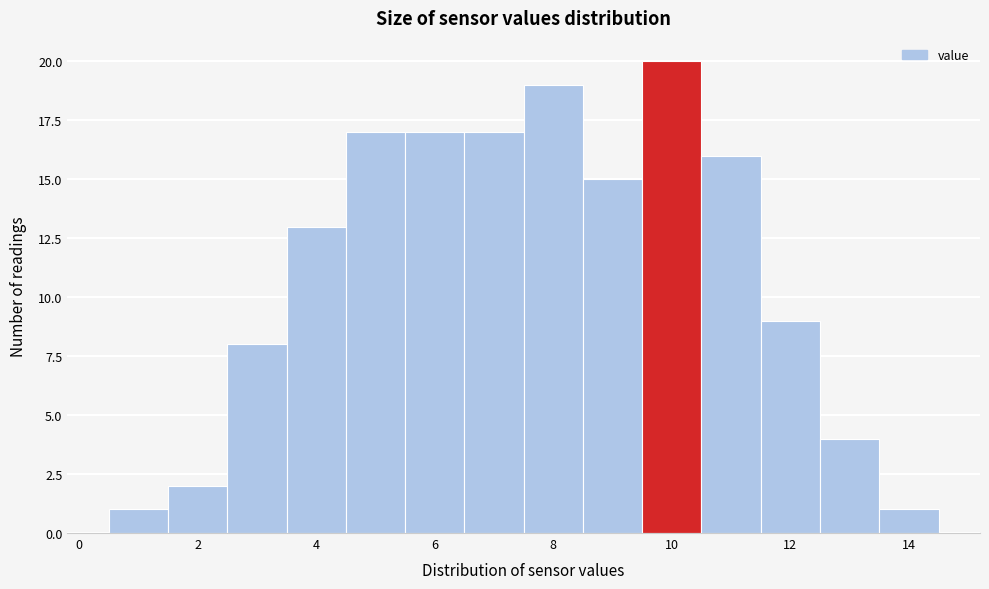

Reading left to right, transcribe this chart: for each bar, give the range it covers on the x-axis and its height. Neither the bar edges nor the heights are printed on the chart, so give them approximately, as read against the axes.

0.5 to 1.5: 1
1.5 to 2.5: 2
2.5 to 3.5: 8
3.5 to 4.5: 13
4.5 to 5.5: 17
5.5 to 6.5: 17
6.5 to 7.5: 17
7.5 to 8.5: 19
8.5 to 9.5: 15
9.5 to 10.5: 20
10.5 to 11.5: 16
11.5 to 12.5: 9
12.5 to 13.5: 4
13.5 to 14.5: 1